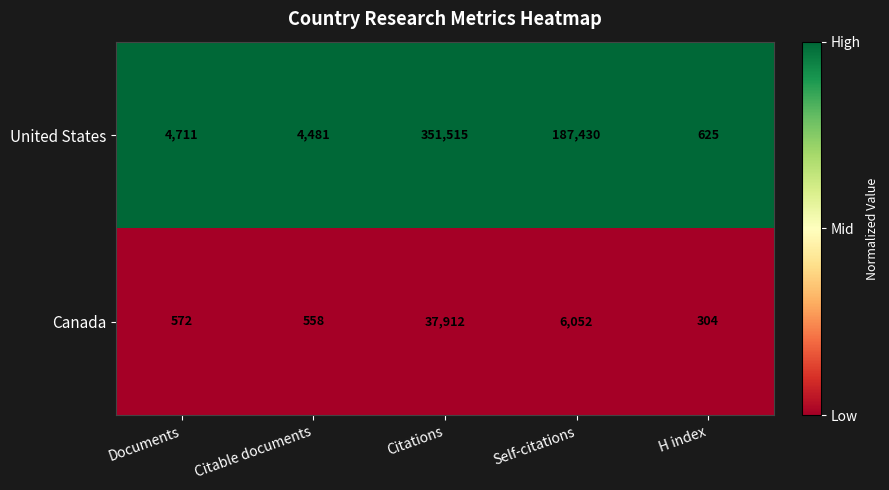

True or false: Canada has a value of 547 at H index.

False